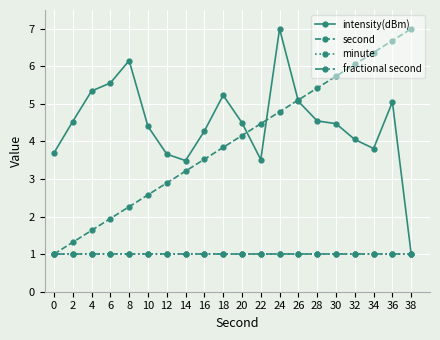

What is the sum of the intensity(dBm) values at 16 and 20?

8.8